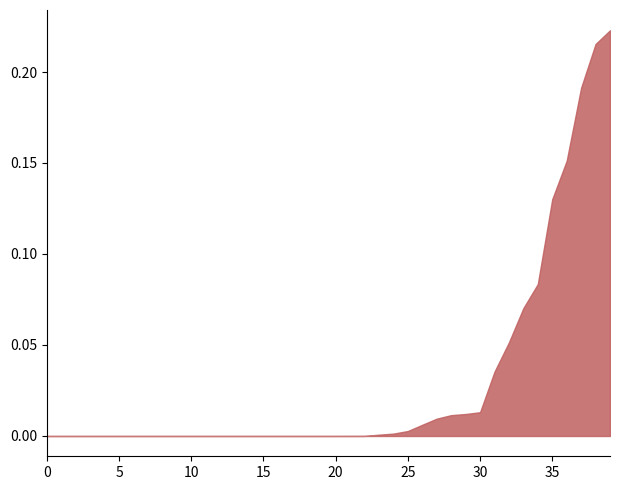

What is the sum of all values?

1.2